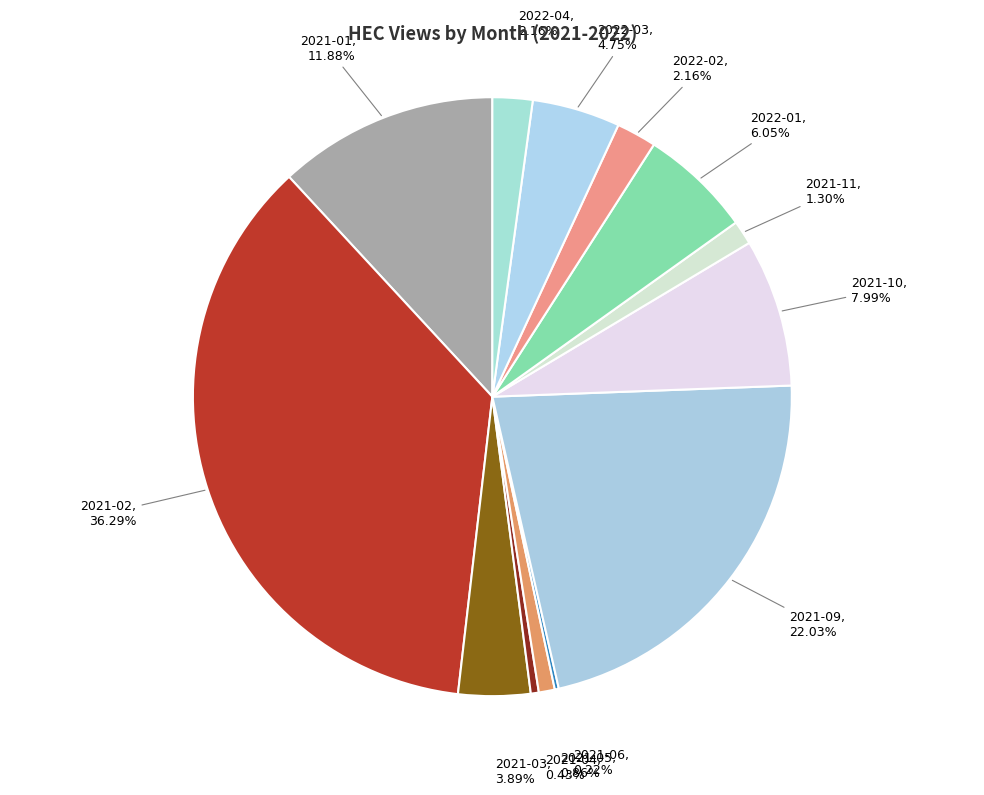

Rank the categories by value from lowest to highest.

2021-07, 2021-08, 2021-12, 2021-06, 2021-04, 2021-05, 2021-11, 2022-02, 2022-04, 2021-03, 2022-03, 2022-01, 2021-10, 2021-01, 2021-09, 2021-02